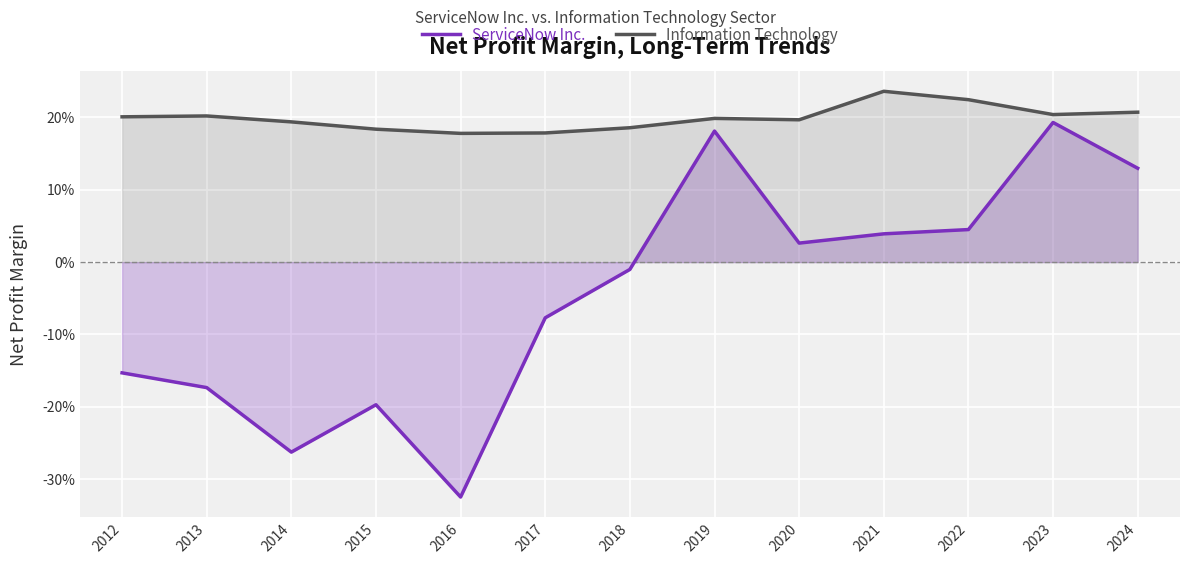

True or false: Information Technology has a value of 0.3 at 2012.

False